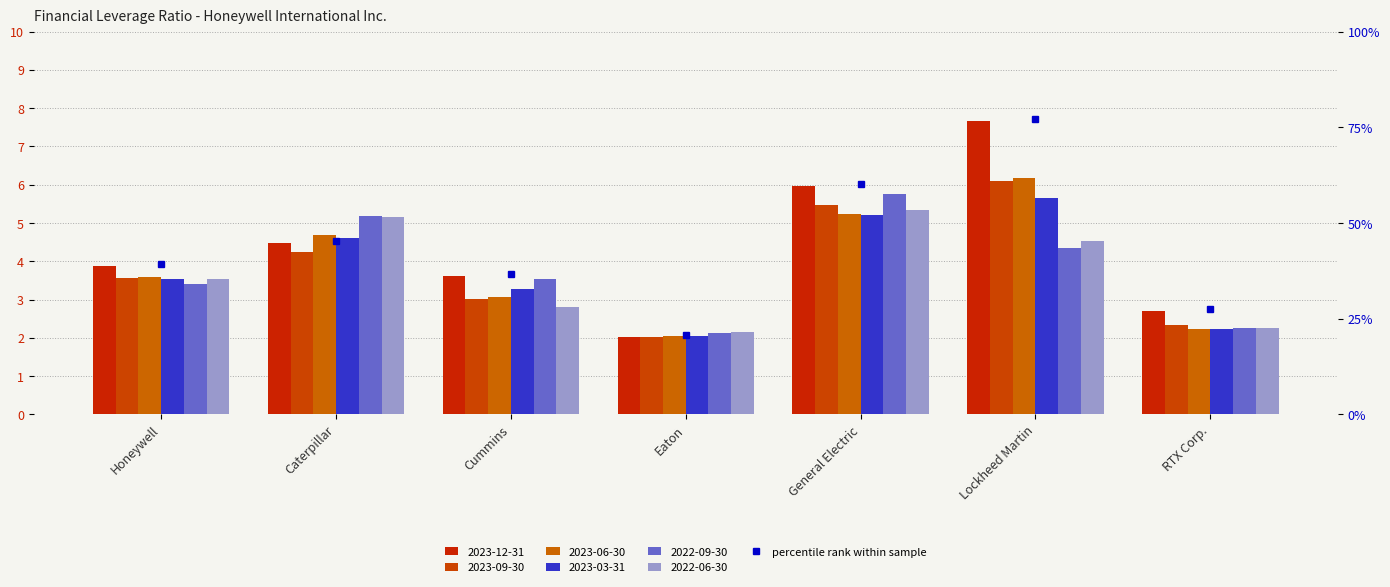

The value of 2023-09-30 at Lockheed Martin is 6.1. True or false?

True